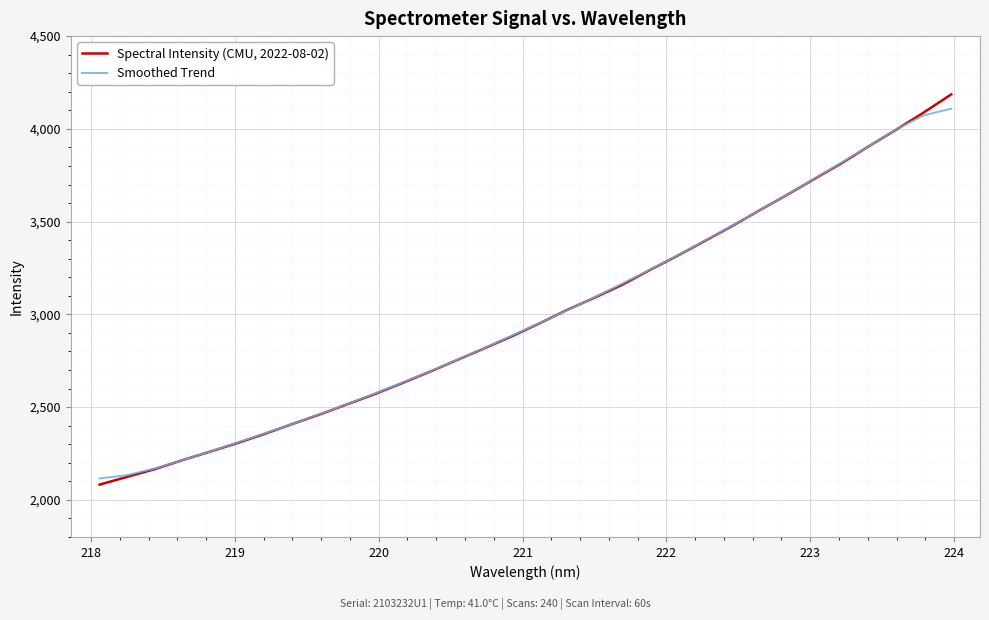

What are all the series names shown in the legend?

Spectral Intensity (CMU, 2022-08-02), Smoothed Trend